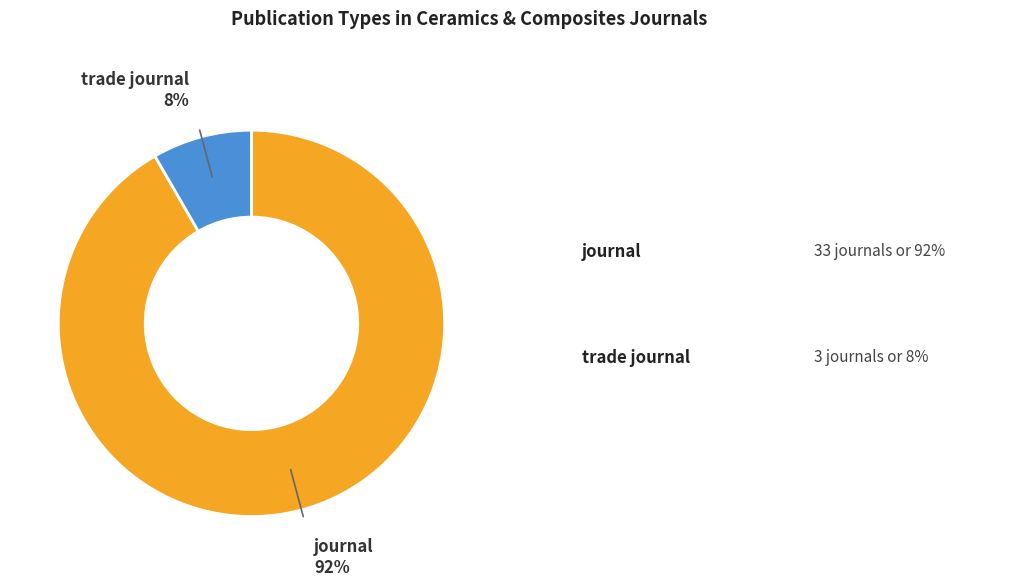

How many segments does this pie chart have?

2